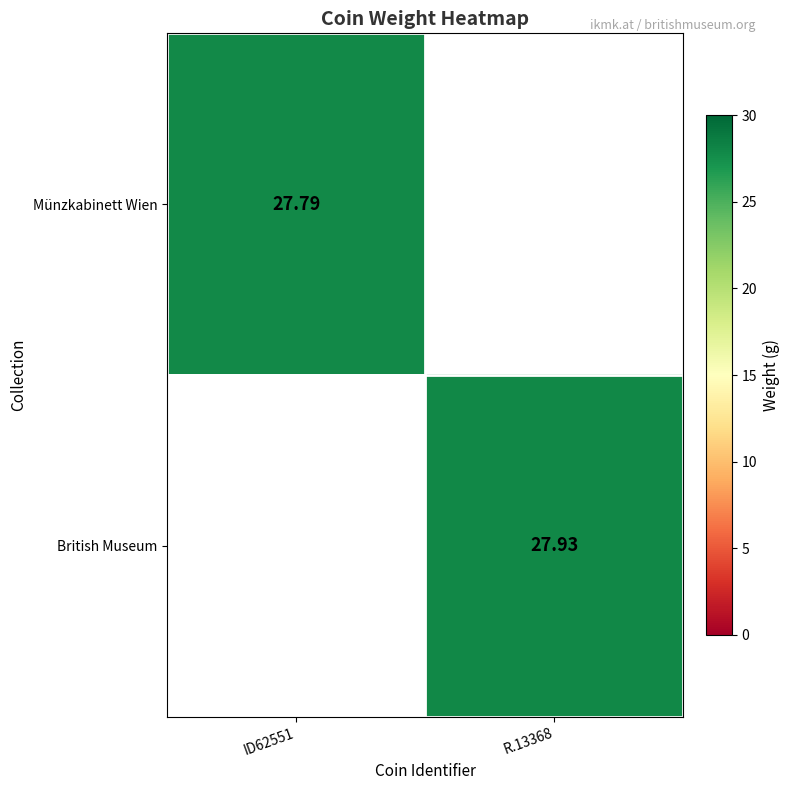

List the labels in order of Münzkabinett Wien value, largest first.

ID62551, R.13368